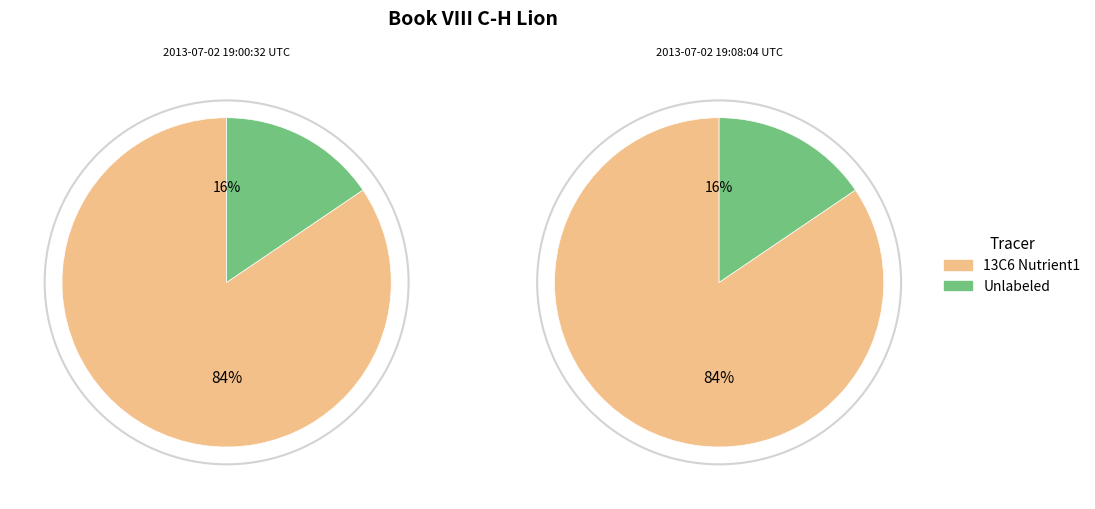

Is 2013-07-02 19:00:32 UTC the majority of the pie?

No